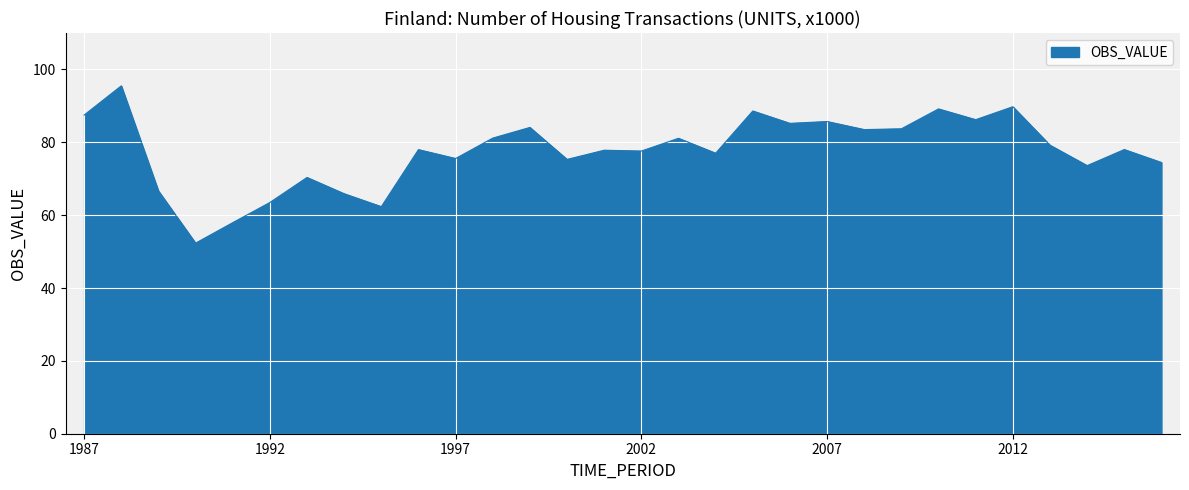

How many lines are shown in the chart?

1